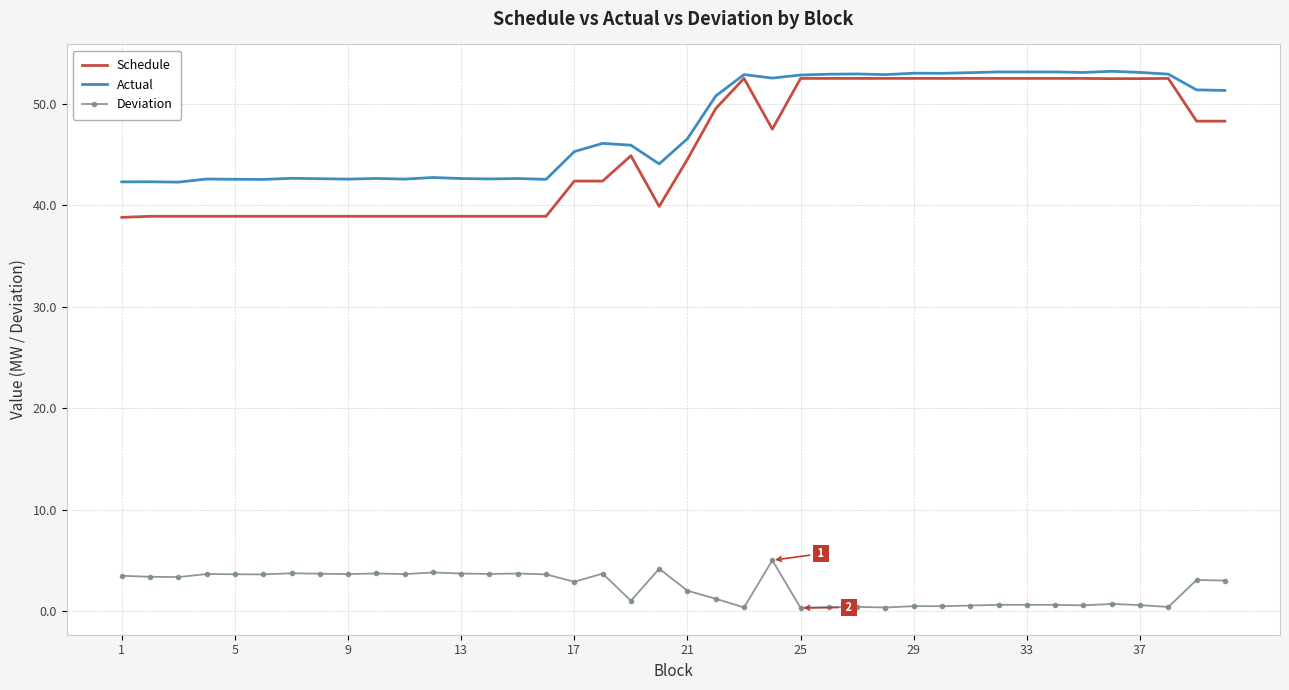

What is the maximum value shown in the chart?

53.2